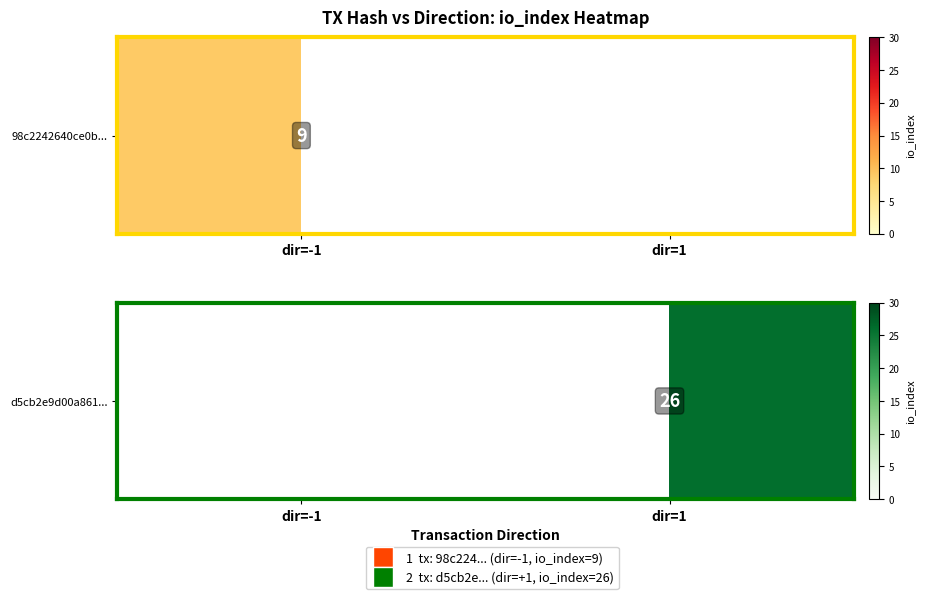

What is the difference between the maximum and minimum values?

26